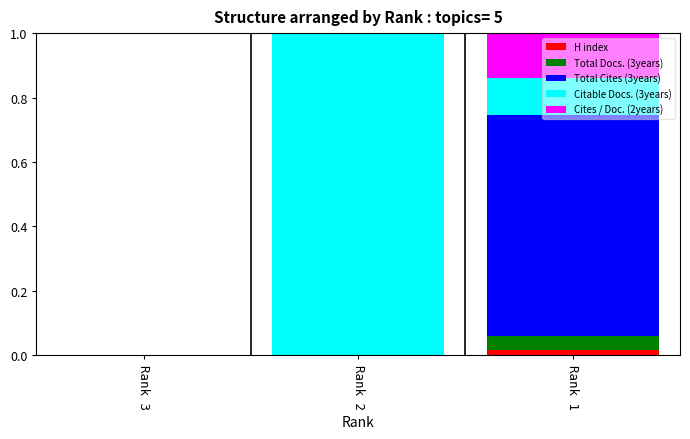

What is the total value across all series at Rank 2?

1.0